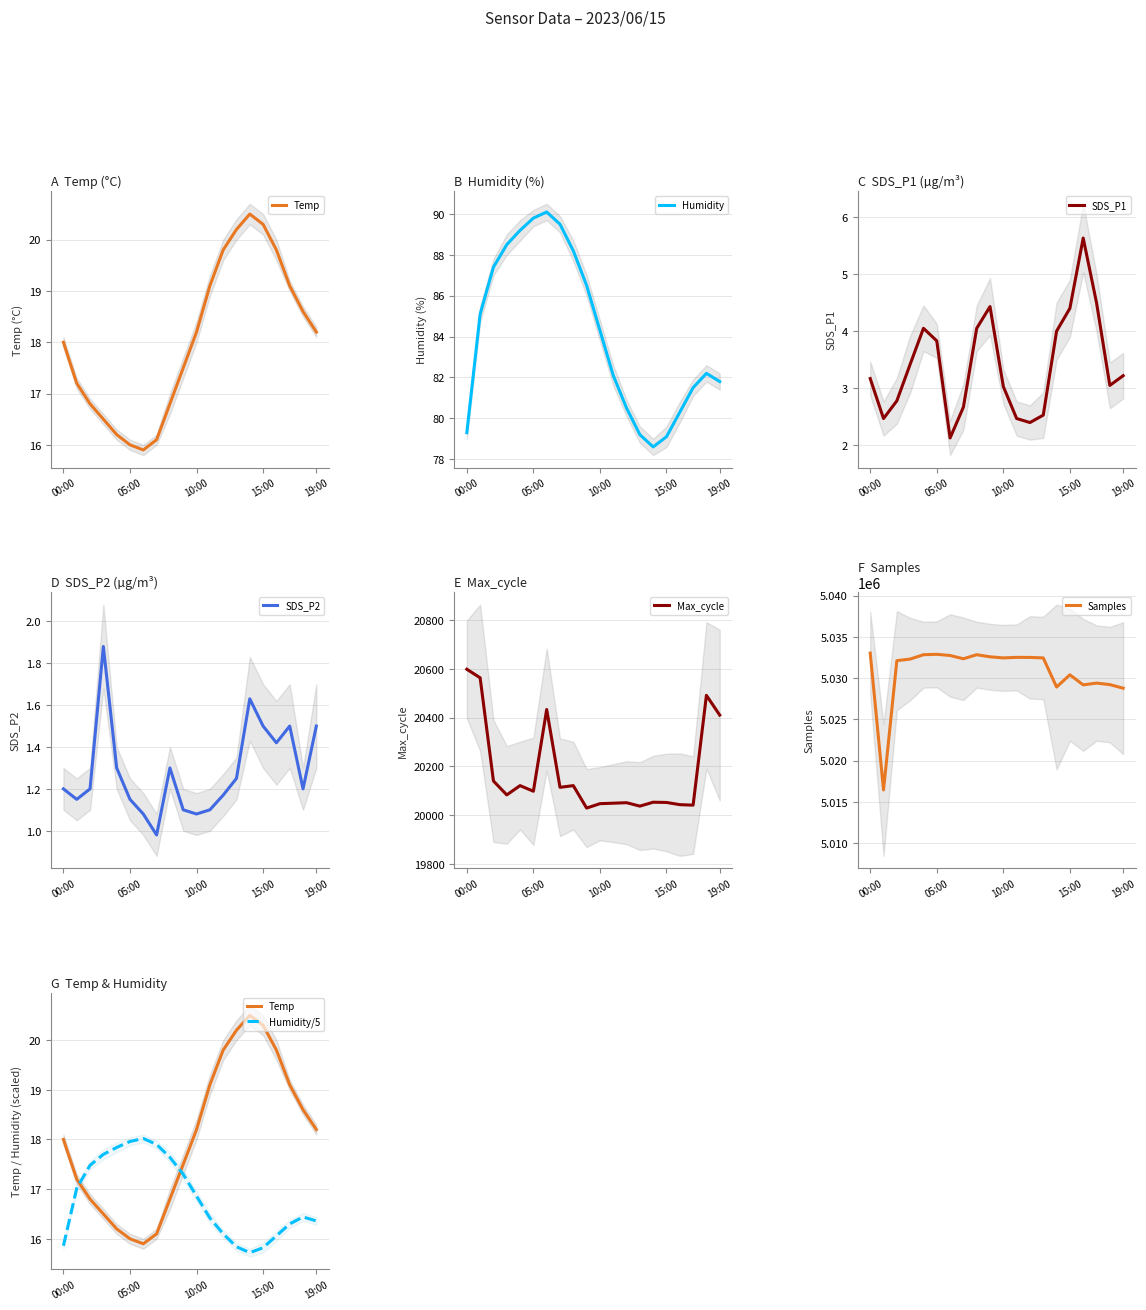

Reading right to left, extract all data points from this chart.

Temp: 18.2	18.6	19.1	19.8	20.3	20.5	20.2	19.8	19.1	18.2	17.5	16.8	16.1	15.9	16.0	16.2	16.5	16.8	17.2	18.0
Humidity: 81.8	82.2	81.5	80.3	79.1	78.6	79.2	80.5	82.1	84.3	86.5	88.2	89.5	90.1	89.8	89.2	88.5	87.4	85.1	79.3
SDS_P1: 3.2	3.0	4.5	5.6	4.4	4.0	2.5	2.4	2.5	3.0	4.4	4.0	2.7	2.1	3.8	4.0	3.4	2.8	2.5	3.2
SDS_P2: 1.5	1.2	1.5	1.4	1.5	1.6	1.2	1.2	1.1	1.1	1.1	1.3	1.0	1.1	1.1	1.3	1.9	1.2	1.1	1.2
Max_cycle: 20410.0	20491.0	20041.0	20043.0	20052.0	20053.0	20037.0	20051.0	20049.0	20047.0	20029.0	20121.0	20114.0	20433.0	20098.0	20121.0	20083.0	20140.0	20563.0	20598.0
Samples: 5028775.0	5029210.0	5029394.0	5029178.0	5030398.0	5028915.0	5032447.0	5032507.0	5032515.0	5032449.0	5032581.0	5032836.0	5032343.0	5032742.0	5032885.0	5032836.0	5032306.0	5032117.0	5016433.0	5033035.0